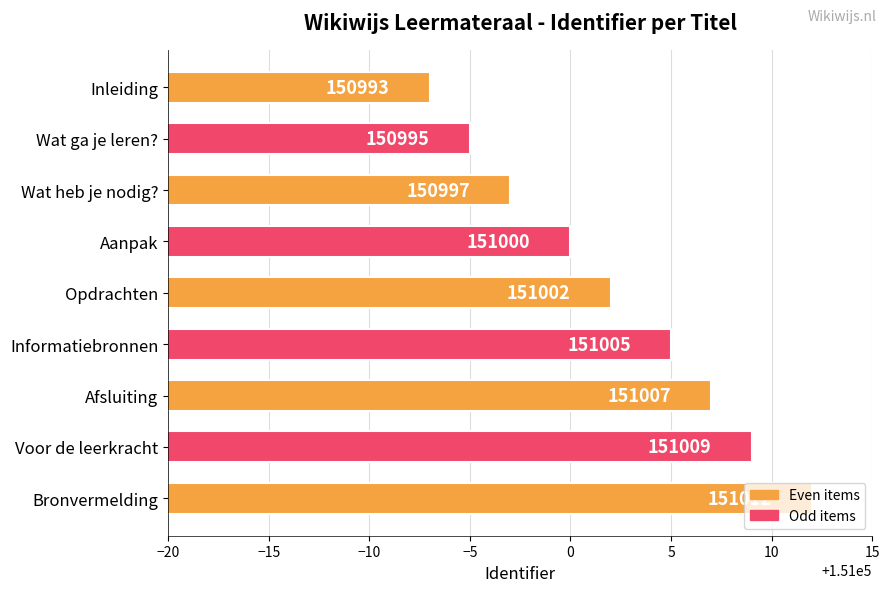

What is the approximate value at Bronvermelding, to the nearest 5?

151010